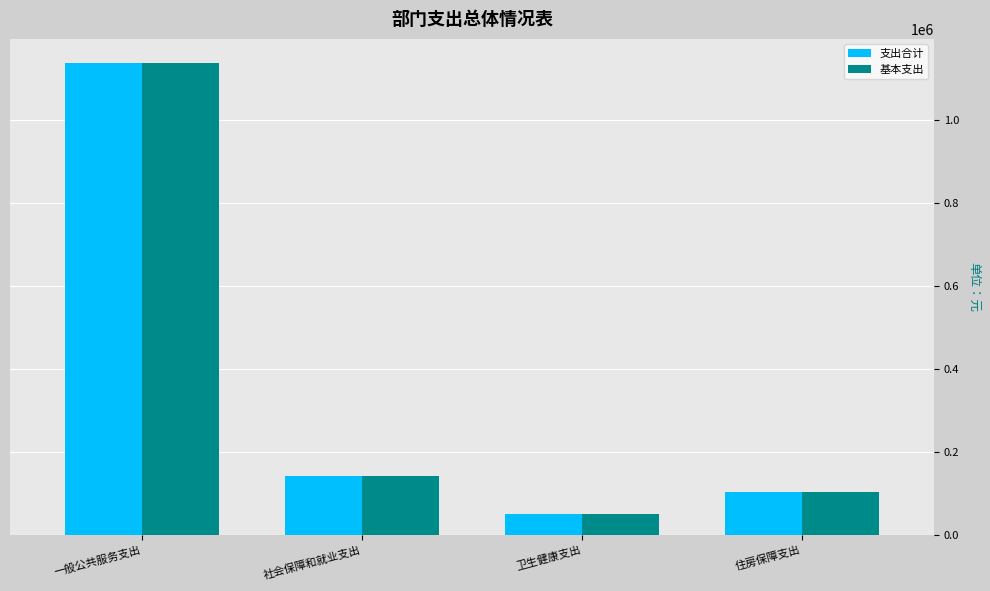

How many groups of bars are there?

4